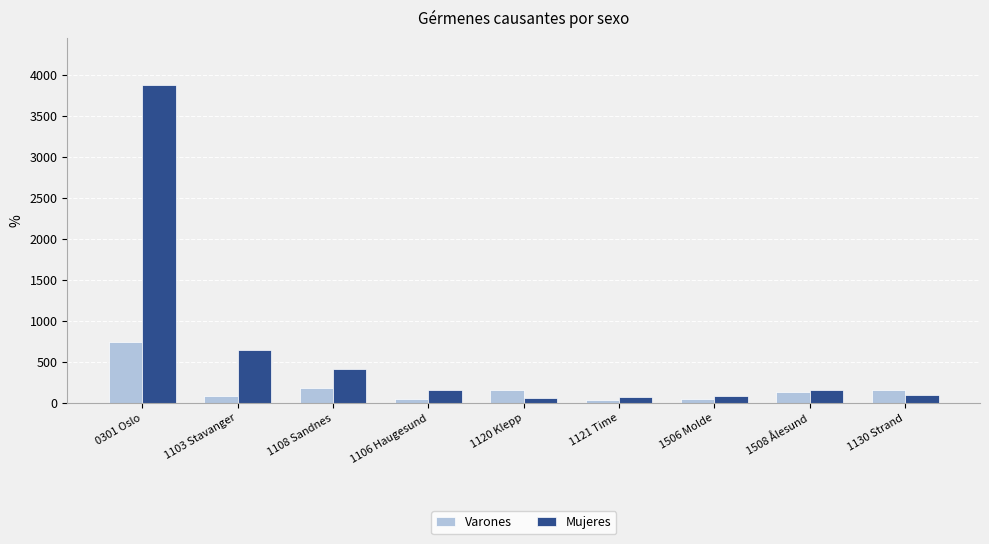

How many groups of bars are there?

9